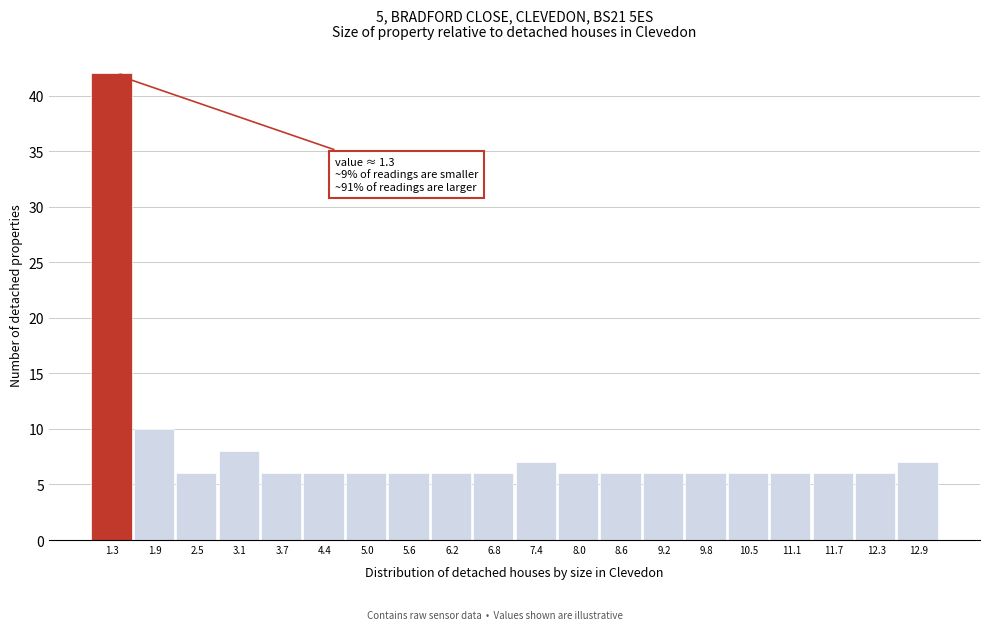

Over which range of the x-axis is the bar tallest?

1.00 to 1.61